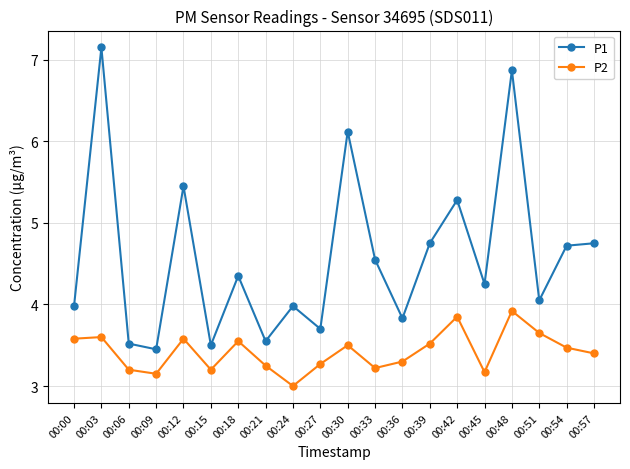

True or false: P2 has a value of 3.5 at 00:54.

True